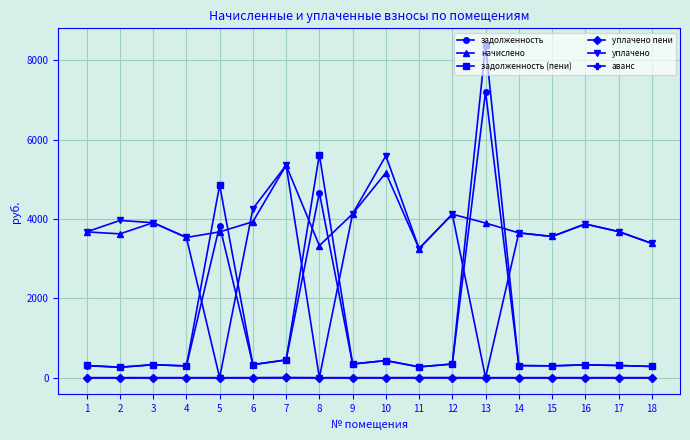

How many data points in уплачено are above 3685?

9